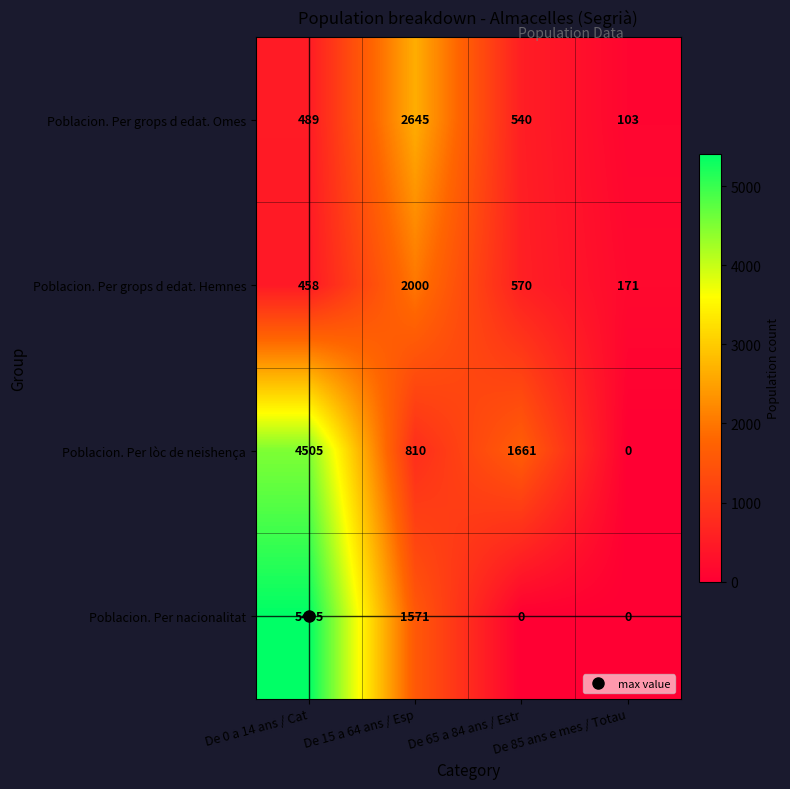

What is the lowest value of the Poblacion. Per grops d edat. Omes series?

103